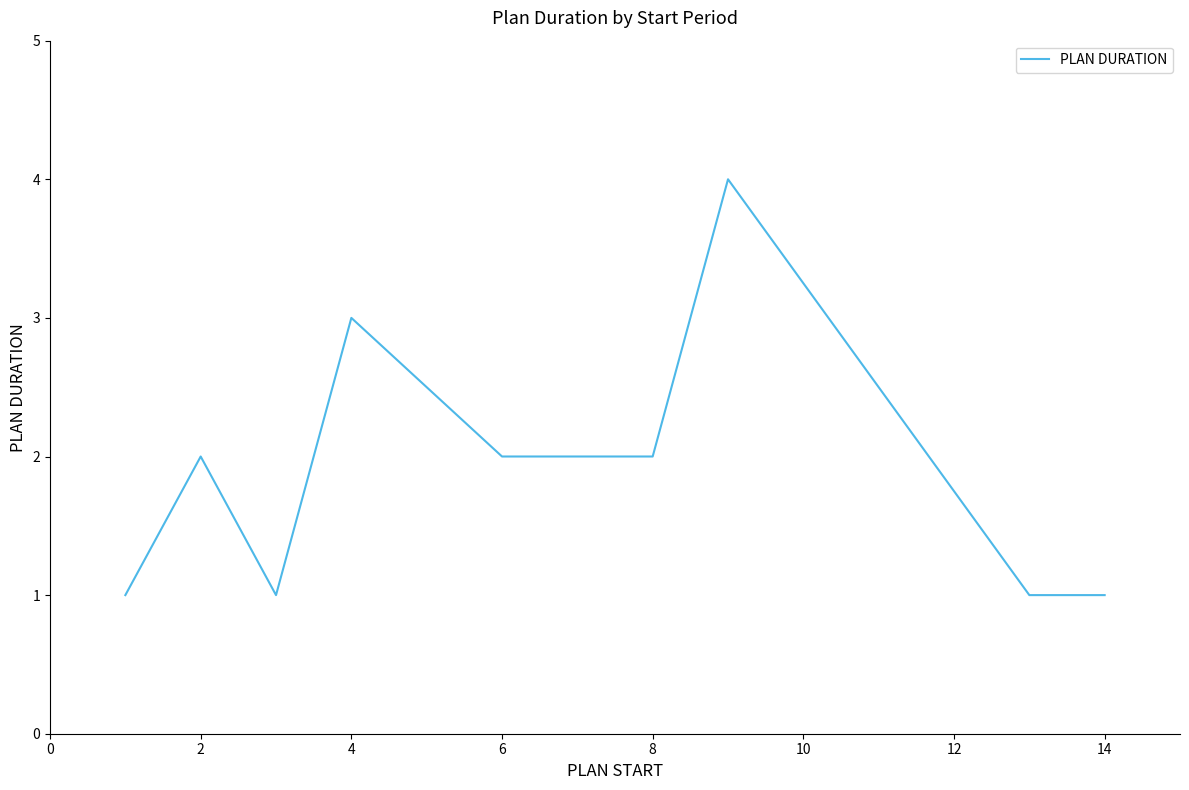

What is the difference between the maximum and minimum values?

3